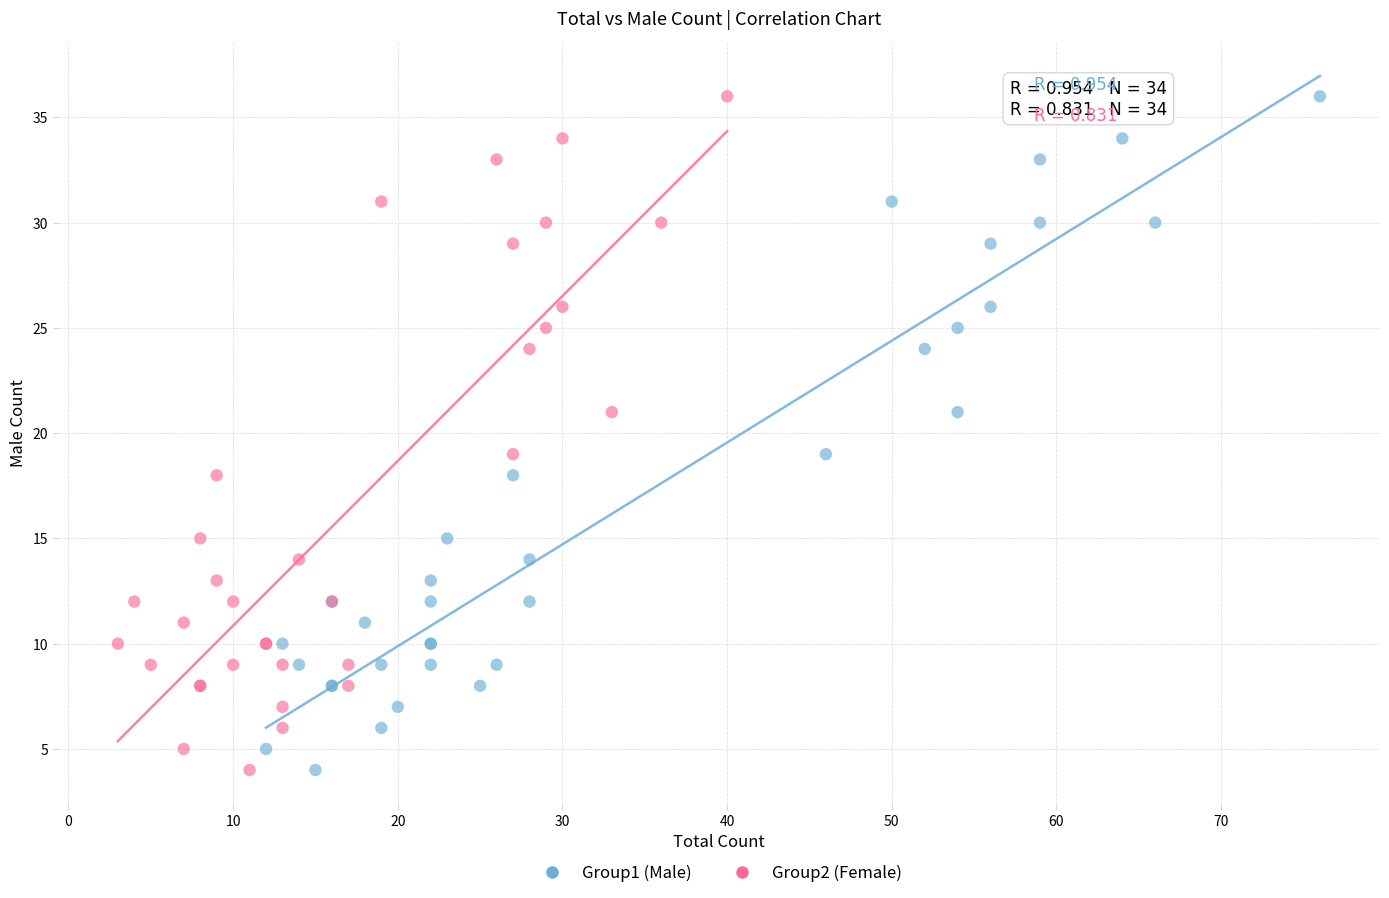

What are all the series names shown in the legend?

Group1 (Male), Group2 (Female)